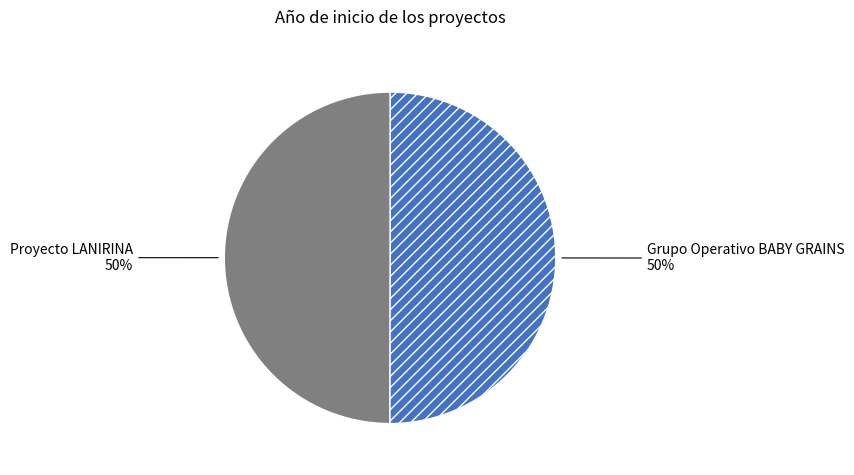

What is the ratio of the value at Grupo Operativo BABY GRAINS to the value at Proyecto LANIRINA?

1.0